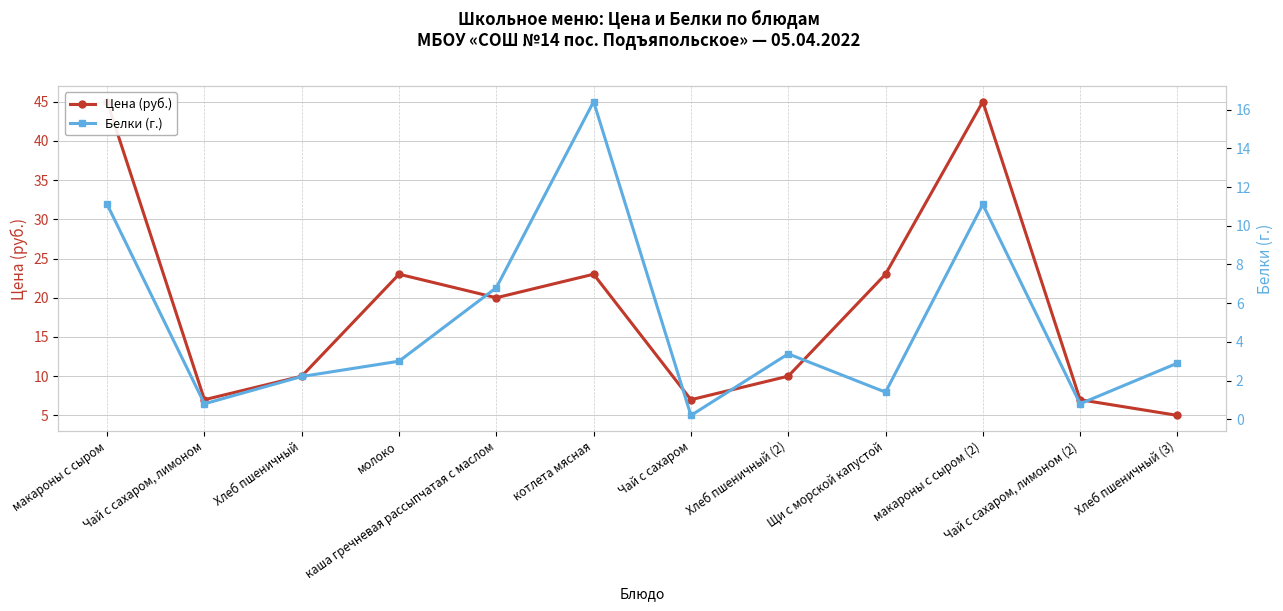

How many data points in Цена (руб.) are above 20?

5